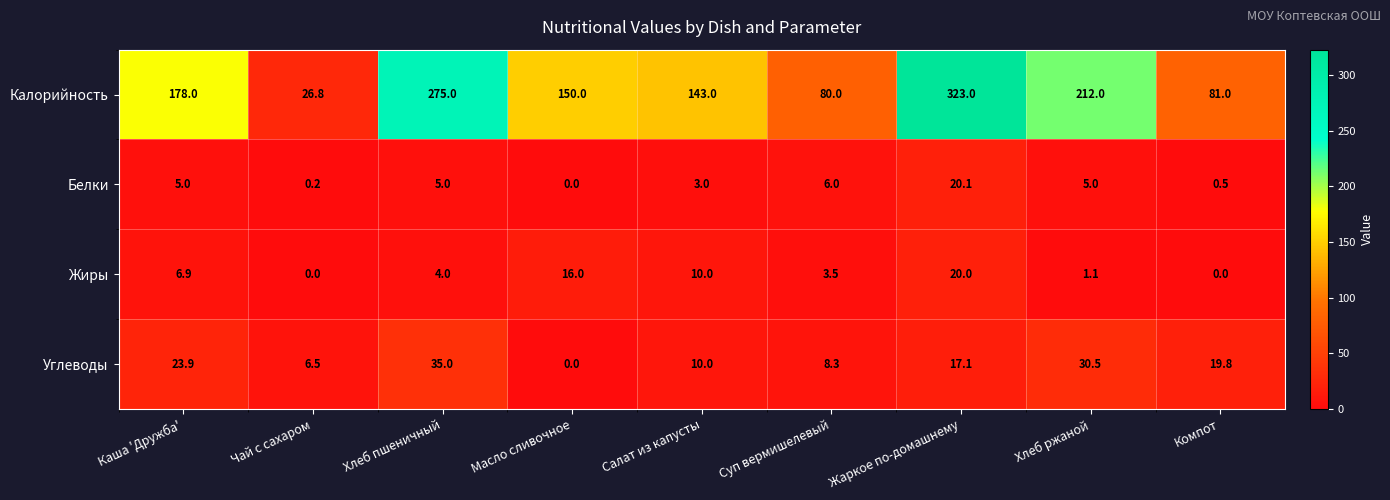

Which series has the largest total across all categories?

Калорийность